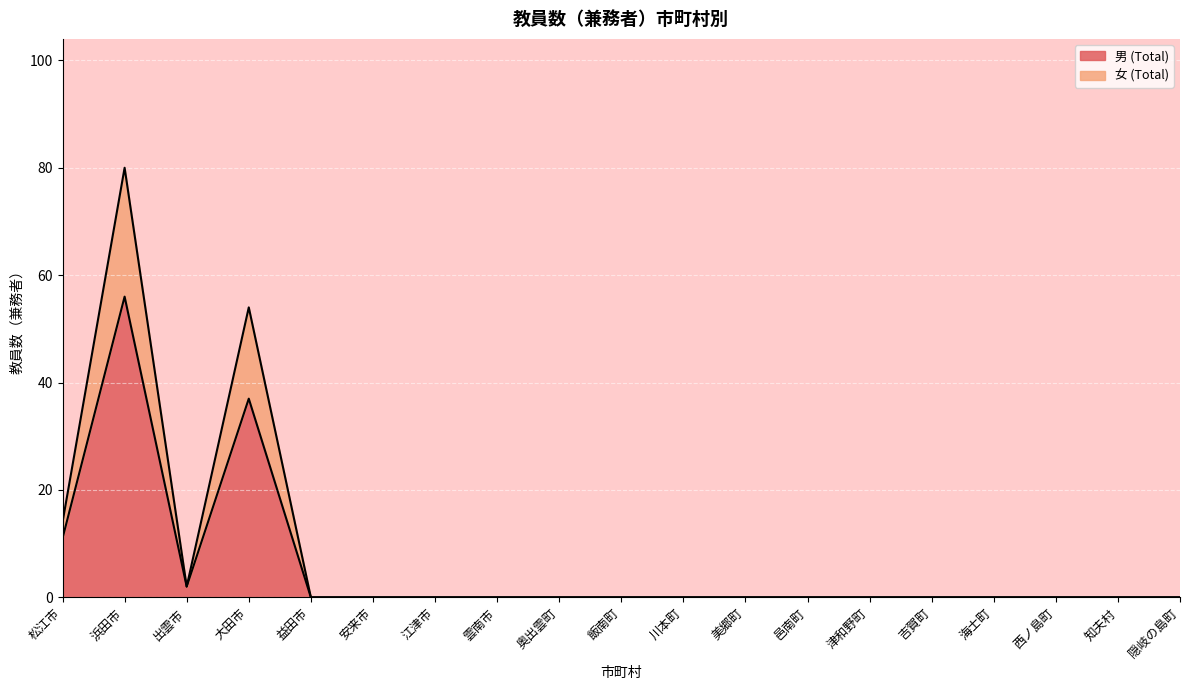

Reading right to left, list all the values displayed in this chart.

男 (Total): 0	0	0	0	0	0	0	0	0	0	0	0	0	0	0	37	2	56	11
女 (Total): 0	0	0	0	0	0	0	0	0	0	0	0	0	0	0	54	2	80	14